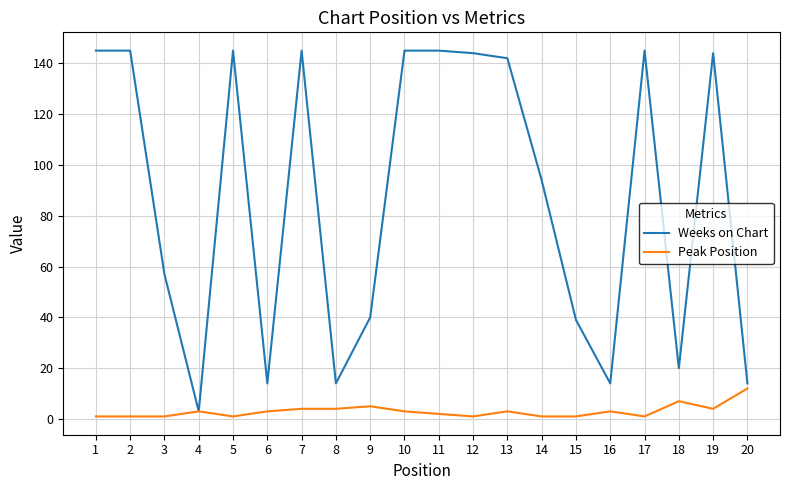

Rank the series by their maximum value, from highest to lowest.

Weeks on Chart, Peak Position